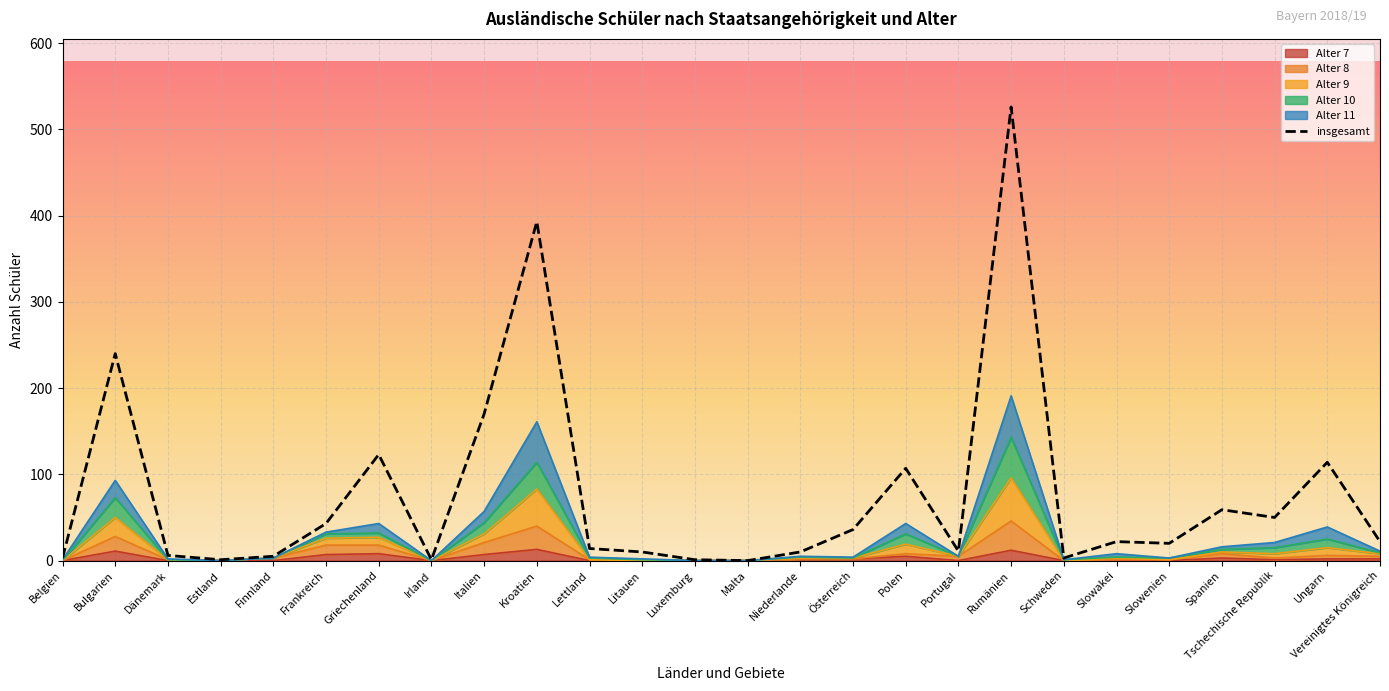

What is the sum of all values?

1990